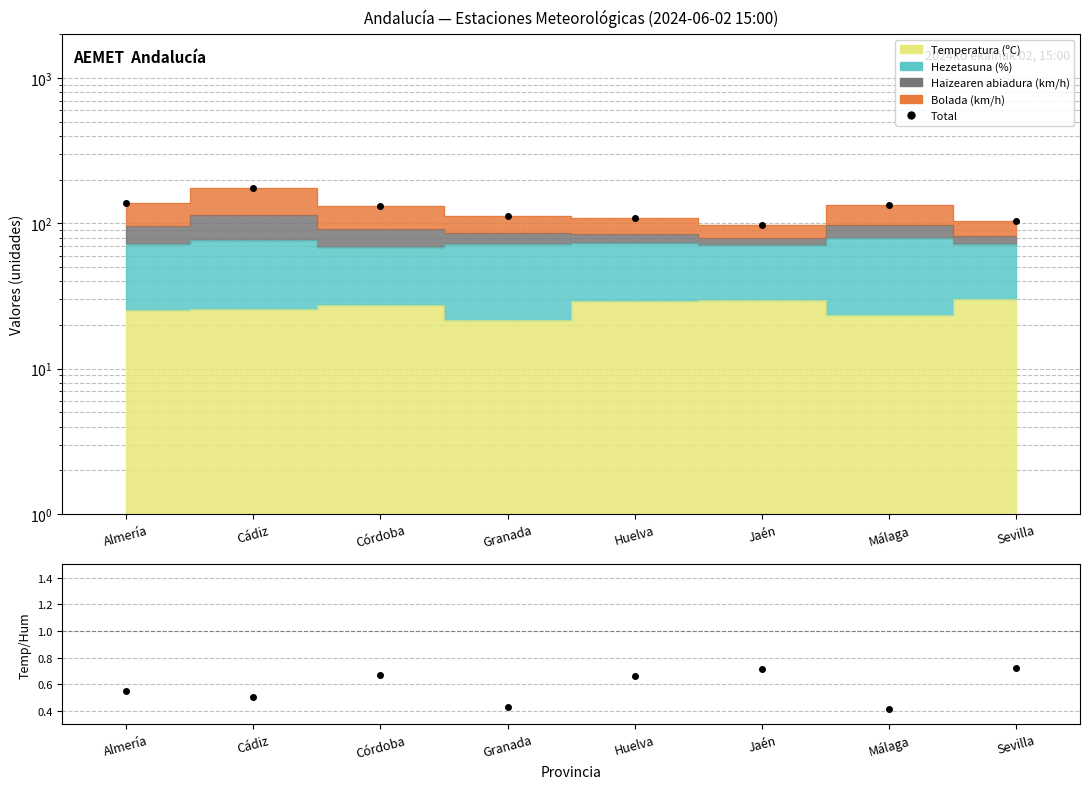

Which label corresponds to the largest value in the chart?

Cádiz